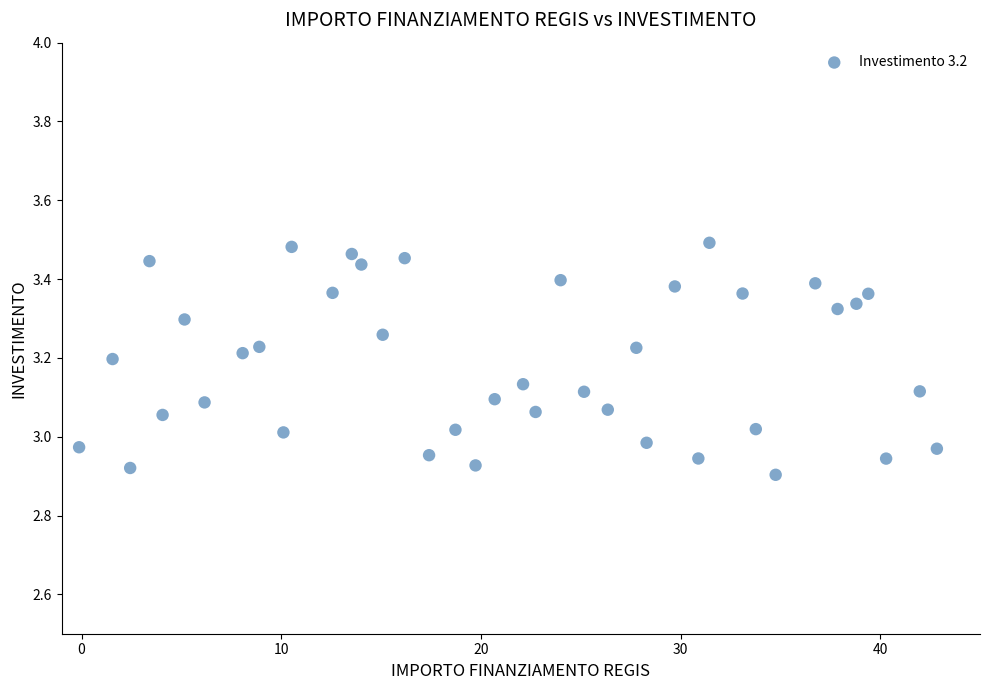

What is the range of Y values (max minus min)?

0.6